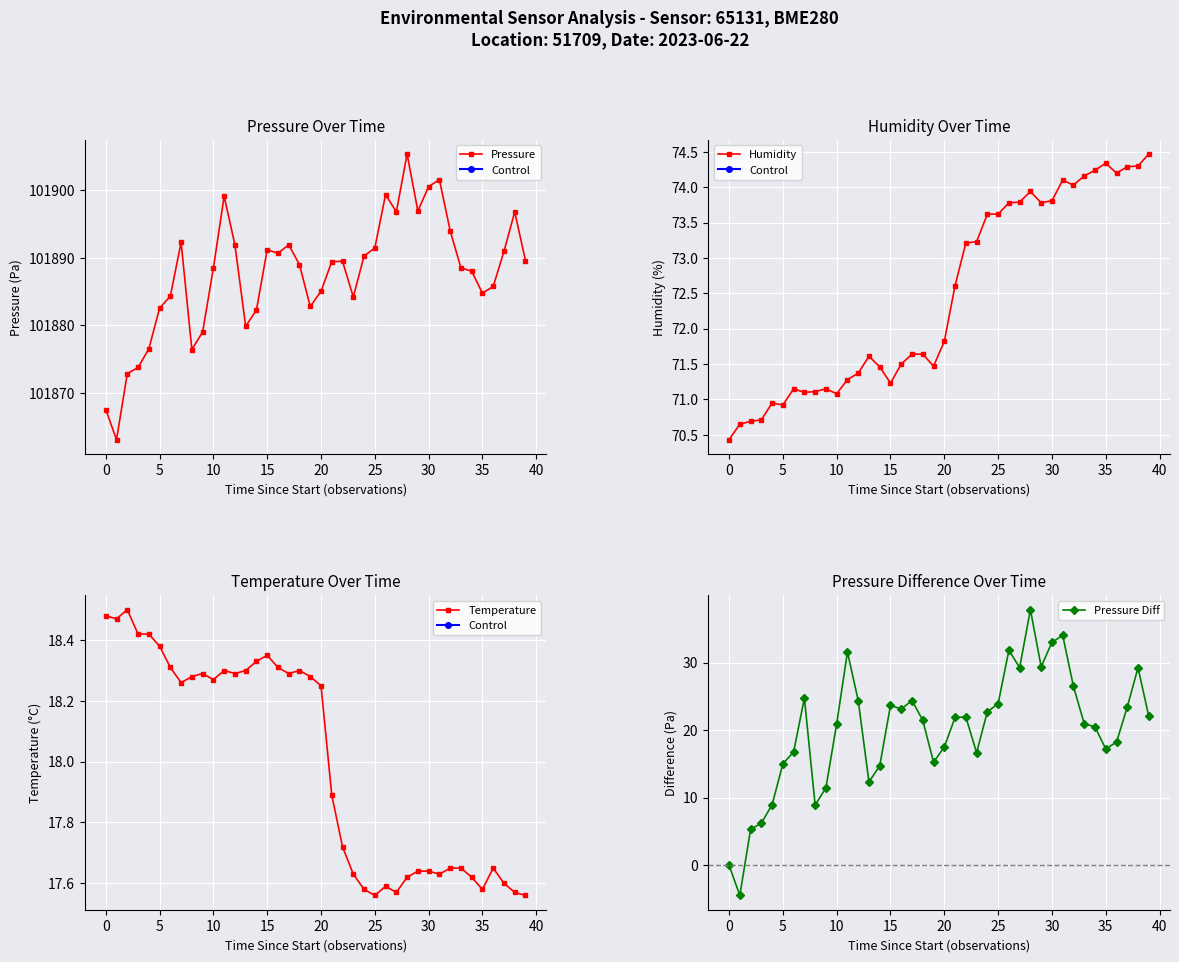

What is the sum of all Pressure Diff values?

802.7